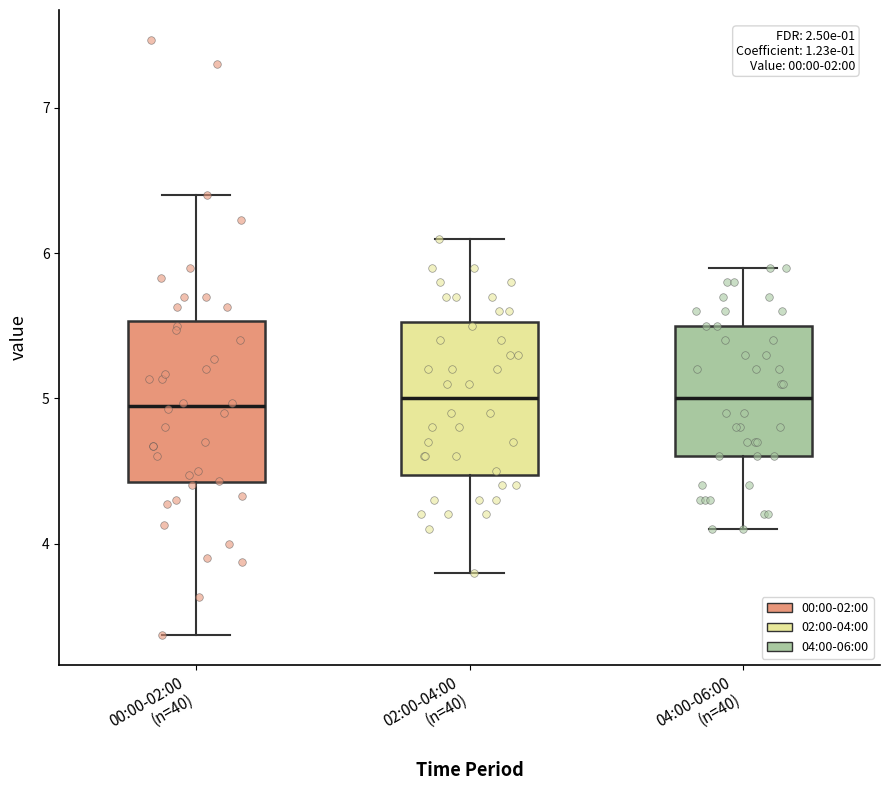

Where is the upper edge of the box for 02:00-04:00 (n=40) on the y-axis? The values are not printed on the chart, so give them approximately, as read against the axis.

5.5